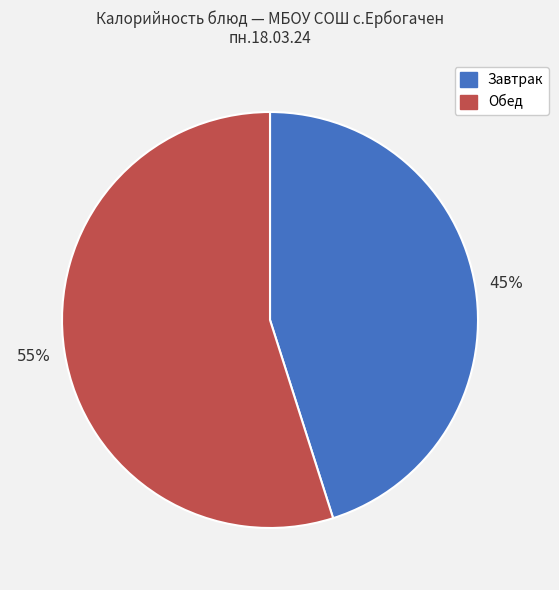

Is there any slice that represents more than half of the pie?

Yes